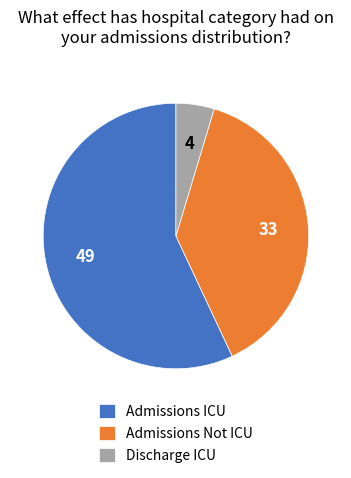

Do Admissions Not ICU and Discharge ICU together represent more than half of the pie?

No